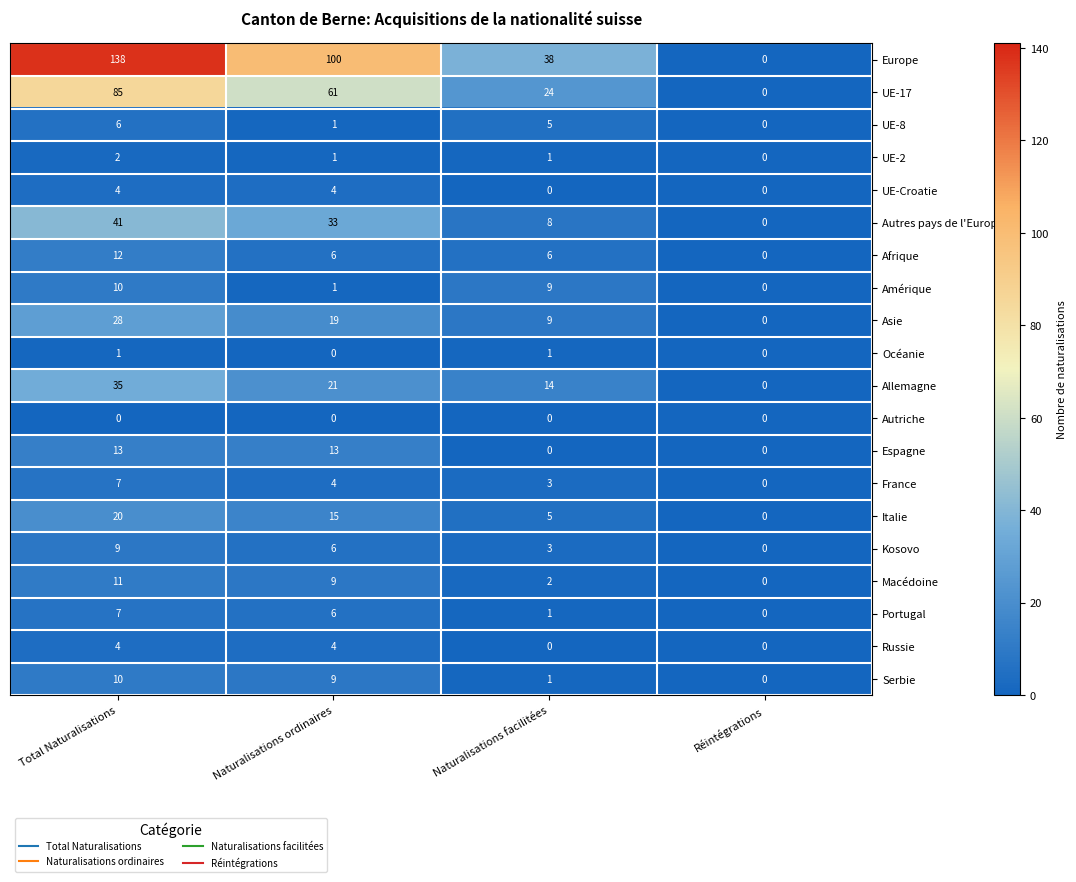

What is the greatest value displayed?

138